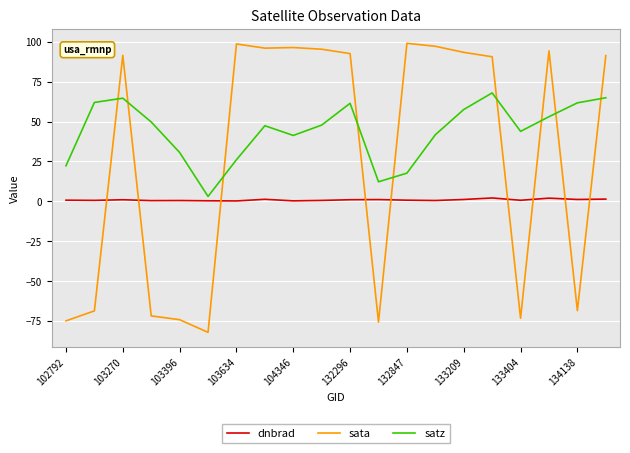

List the series in order of their overall mean, lowest first.

dnbrad, sata, satz